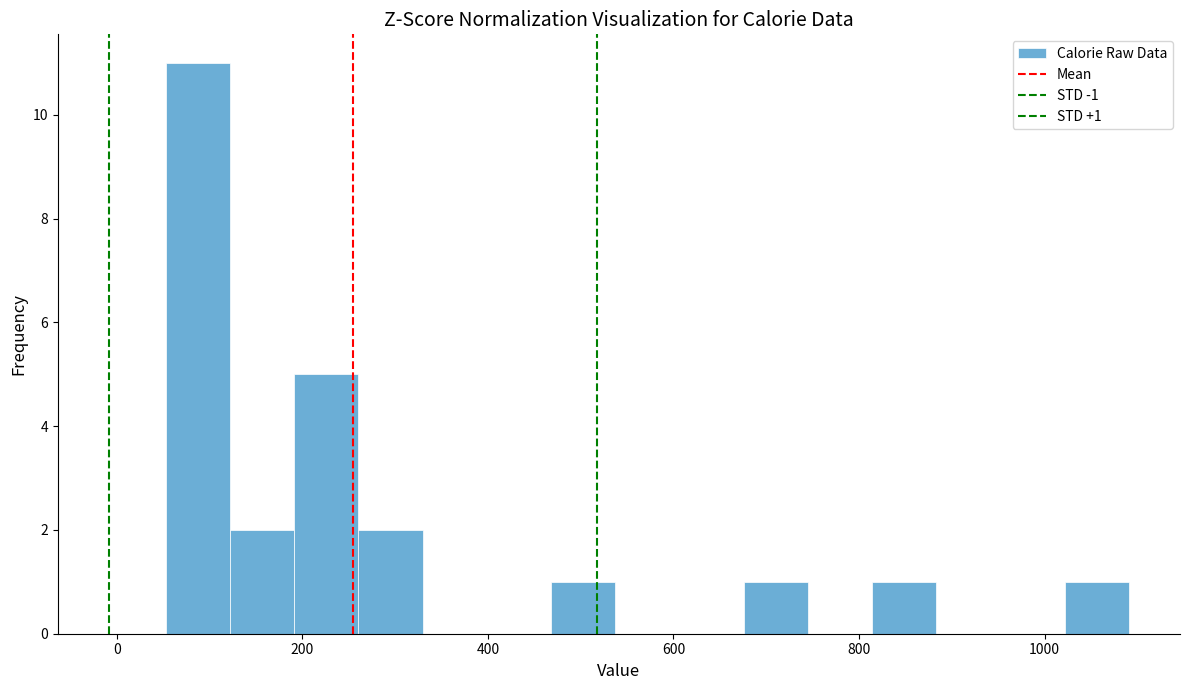

Around what value on the x-axis is the tallest bar? Give the approximate position of its centre, as read against the axis.

80